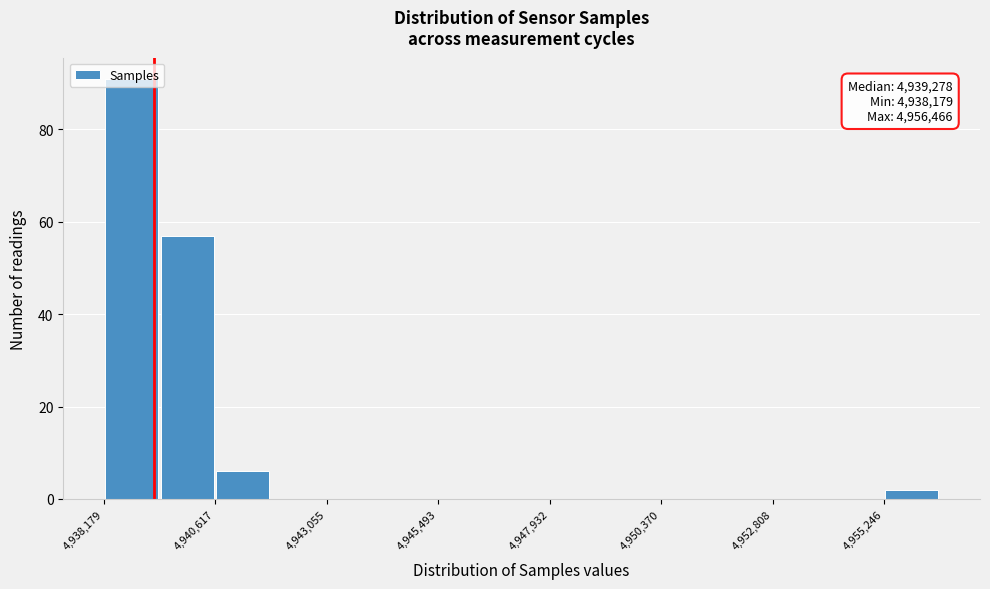

Around what value on the x-axis is the tallest bar? Give the approximate position of its centre, as read against the axis.

4939000